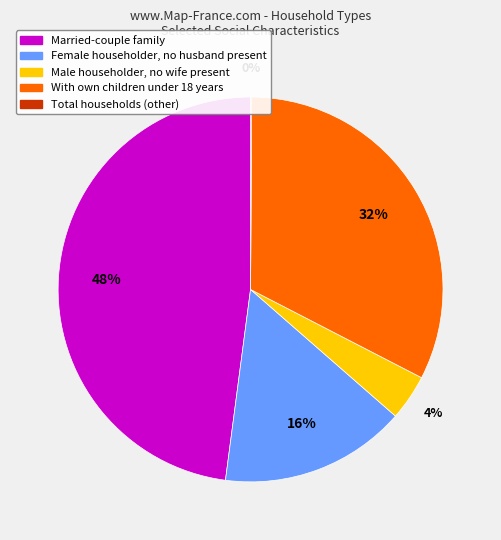

What percentage is the With own children under 18 years slice, to the nearest percent?

32%